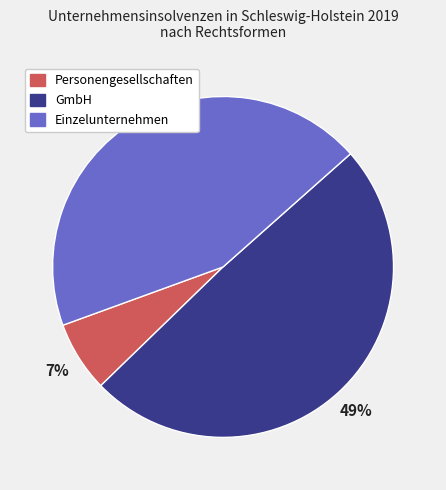

Does any single category account for the majority?

No